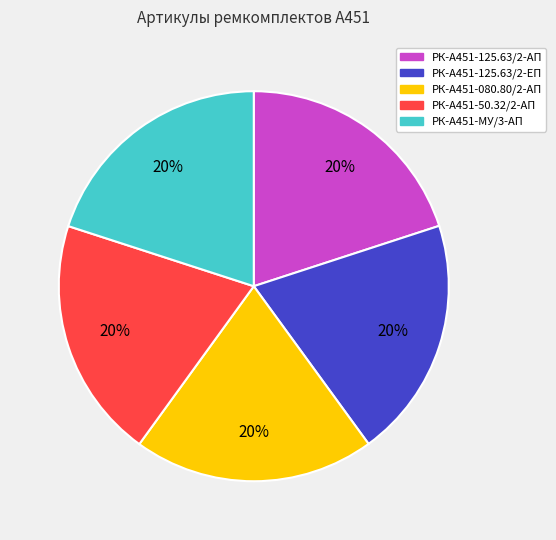

True or false: РК-А451-080.80/2-АП accounts for 20% of the total.

True